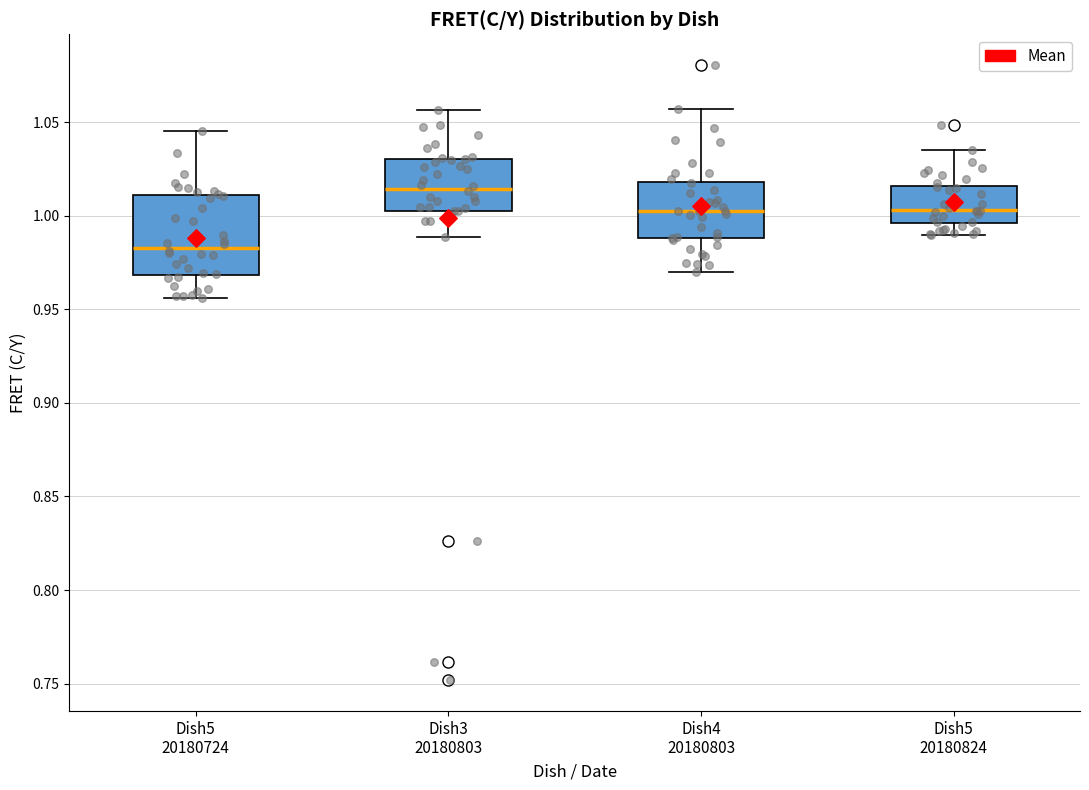

Where does the lower whisker of the box for Dish5 20180724 end on the y-axis? The values are not printed on the chart, so give them approximately, as read against the axis.

0.955